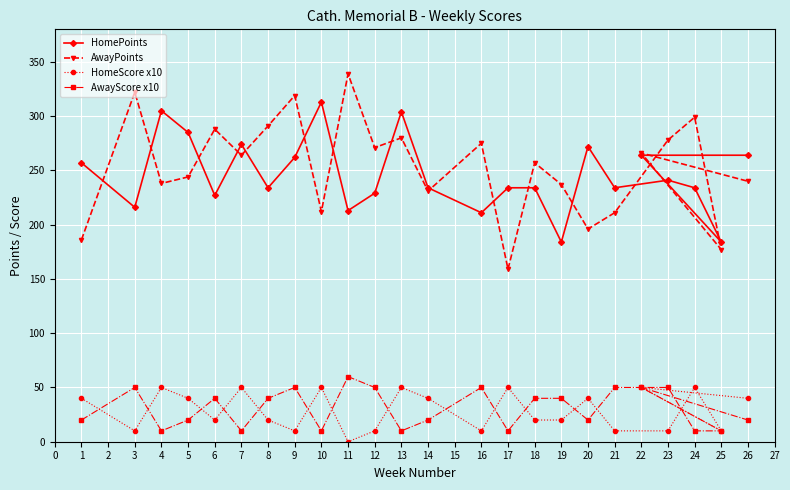

Is it true that AwayPoints equals 138 at 19?

False